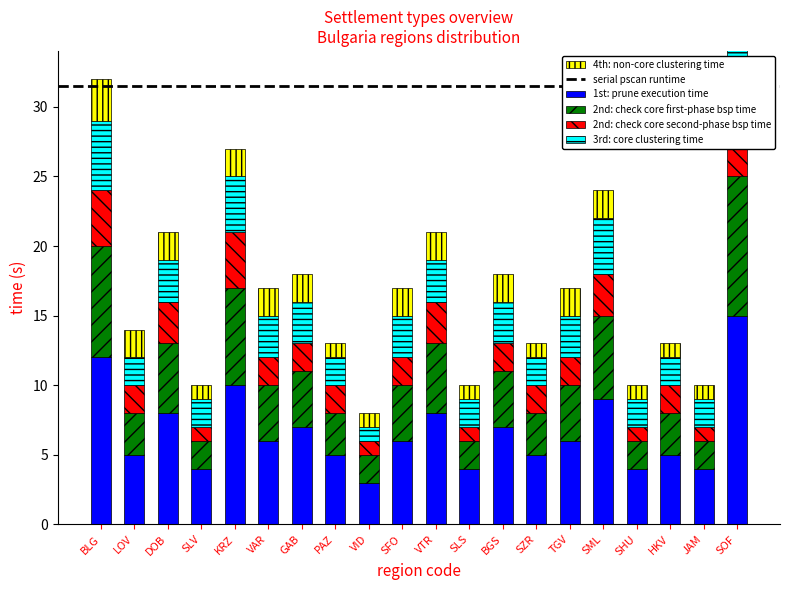

What position from the left is VID?

9